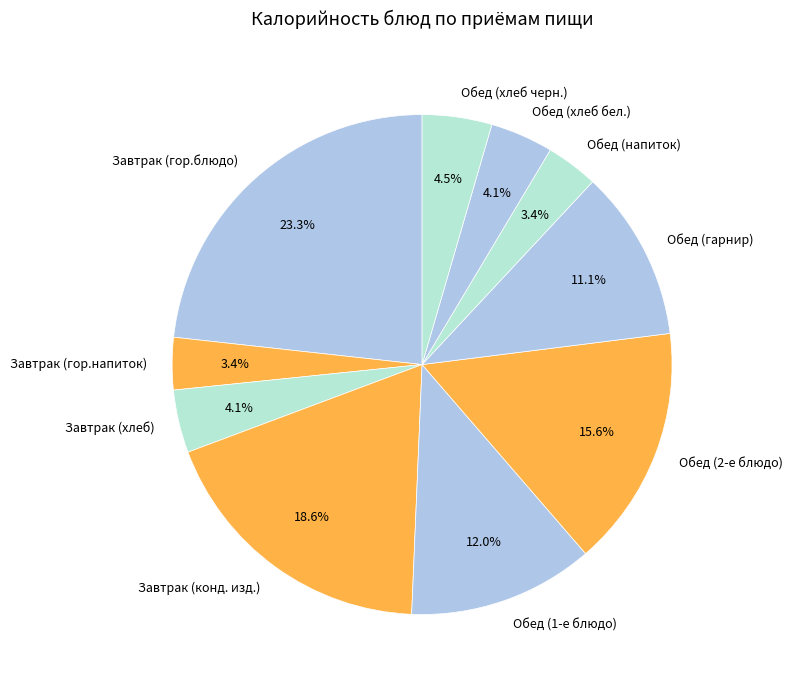

To the nearest percent, what is the difference between the largest and smallest slice percentages?

20%